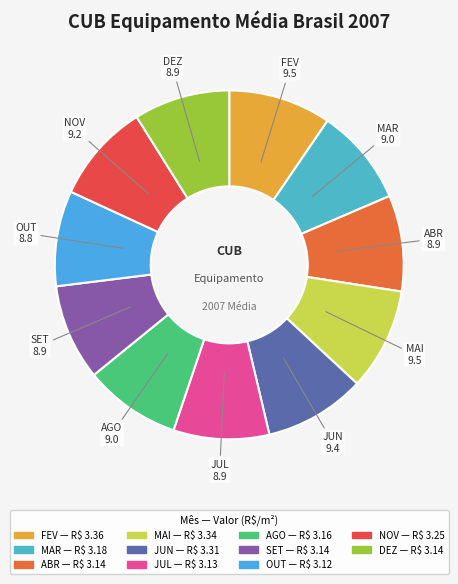

Is SET the majority of the pie?

No